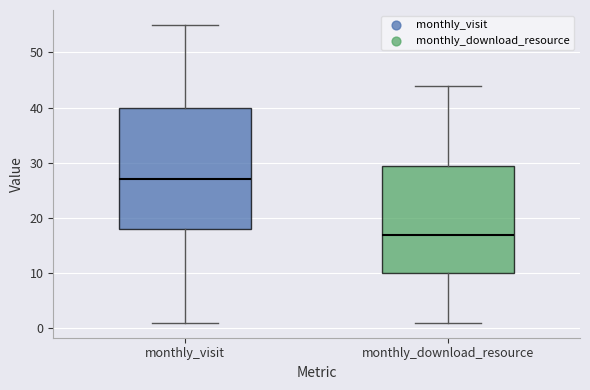

Reading left to right, read every box against the y-axis: the position of its median line, the range the box covers, and the ends of its whiskers. The values are not printed on the chart, so give them approximately, as read against the axis.

monthly_visit: median 27, box 18 to 40, whiskers 1 to 55
monthly_download_resource: median 17, box 10 to 30, whiskers 1 to 44